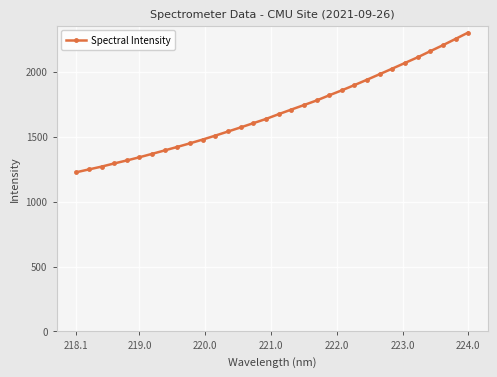

Reading left to right, extract all data points from this chart.

1225.5	1247.5	1269.0	1293.6	1316.6	1341.3	1367.5	1394.0	1421.1	1448.7	1477.6	1507.9	1539.5	1571.0	1603.5	1636.0	1672.7	1708.1	1742.8	1778.2	1818.0	1856.4	1896.7	1938.3	1981.0	2023.8	2067.3	2110.6	2157.7	2203.7	2252.1	2301.2